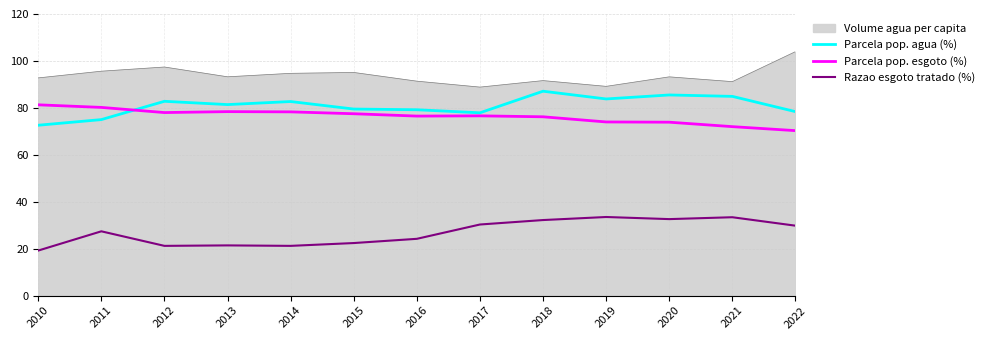

How many intersections are there between Parcela pop. agua (%) and Parcela pop. esgoto (%)?

1